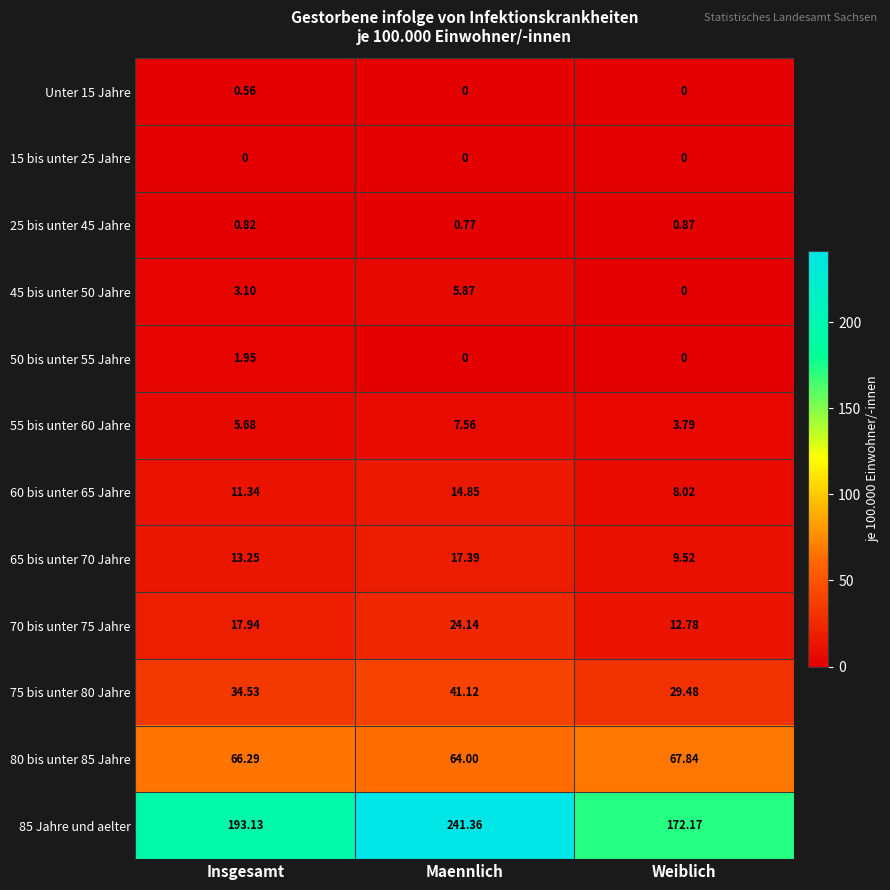

Which category has the highest value across all series?

Maennlich